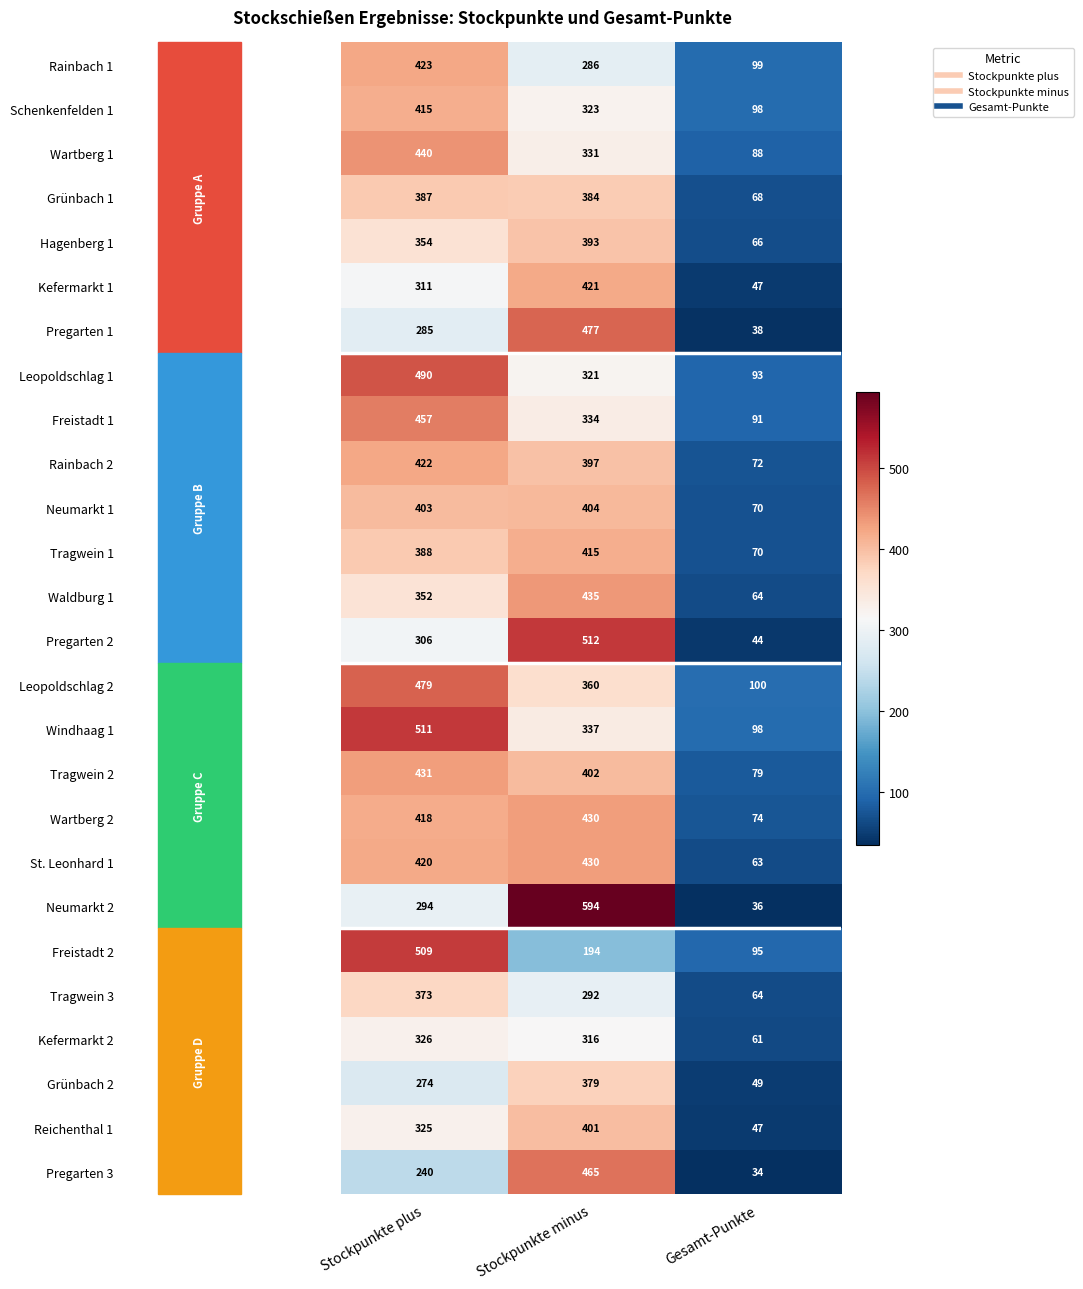

What is the sum of the Pregarten 3 values at Gesamt-Punkte and Stockpunkte plus?

274